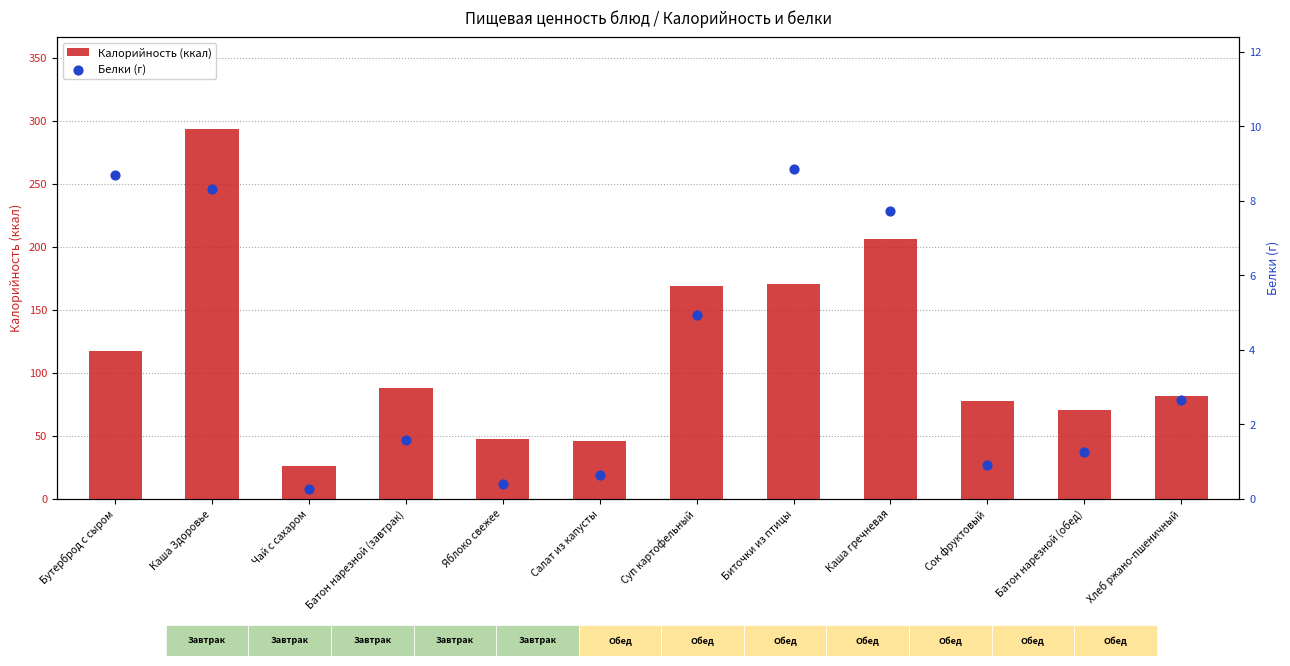

What are all the series names shown in the legend?

Калорийность (ккал), Белки (г)